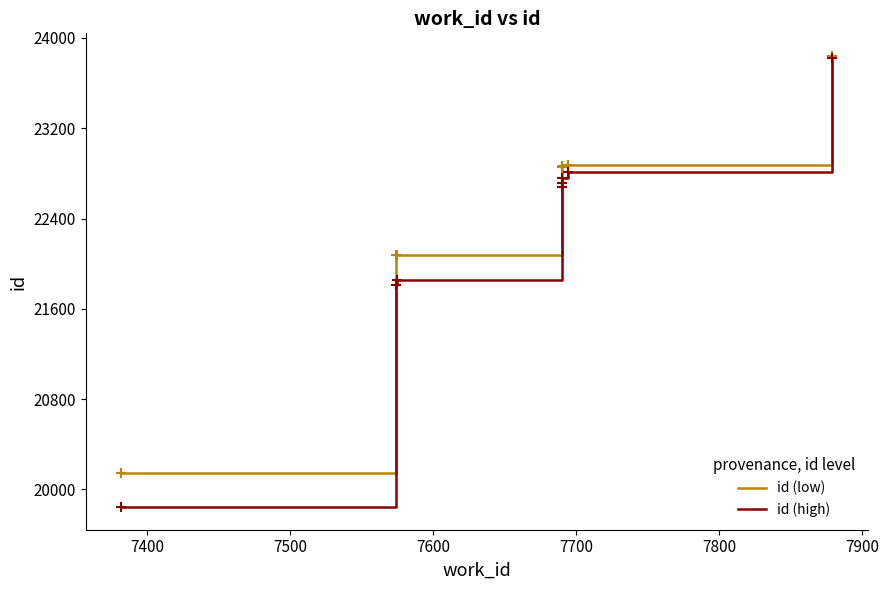

What are all the series names shown in the legend?

id (low), id (high)